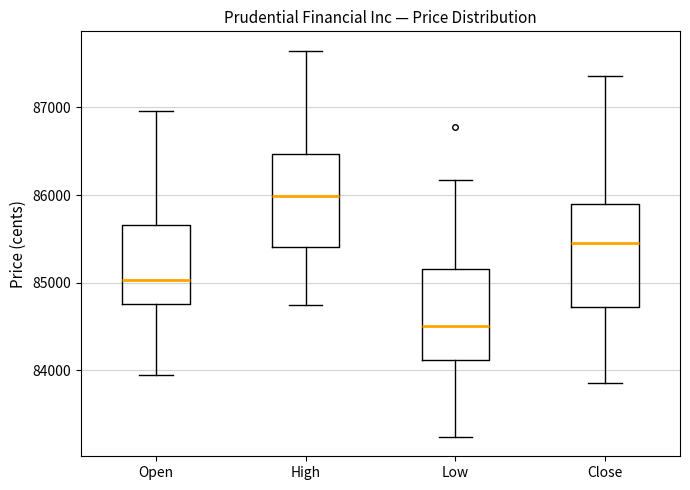

Which box has the lowest median line?

Low